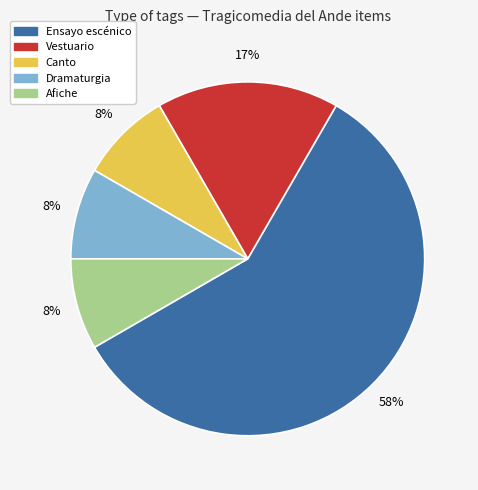

To the nearest percent, what is the average slice percentage?

20%